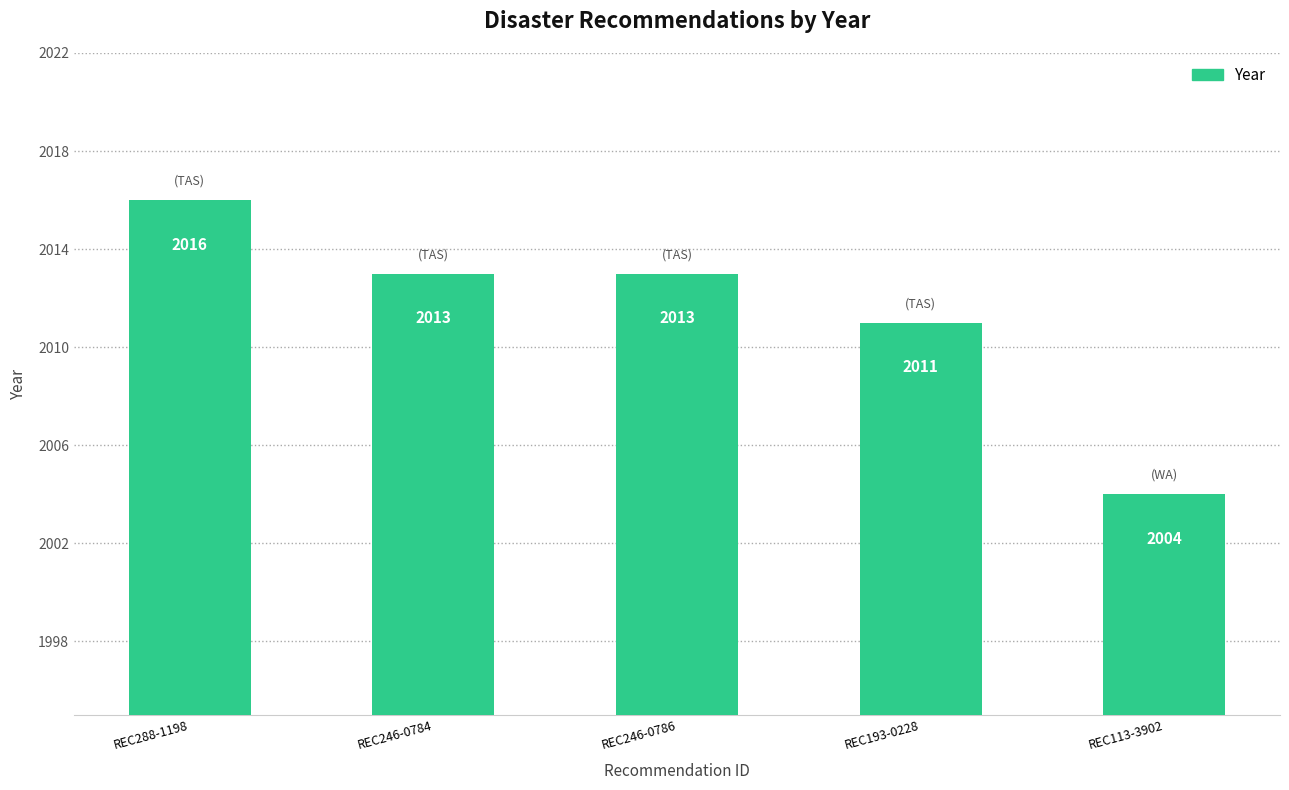

Reading right to left, what are all the values shown in this chart?

REC113-3902=2004	REC193-0228=2011	REC246-0786=2013	REC246-0784=2013	REC288-1198=2016